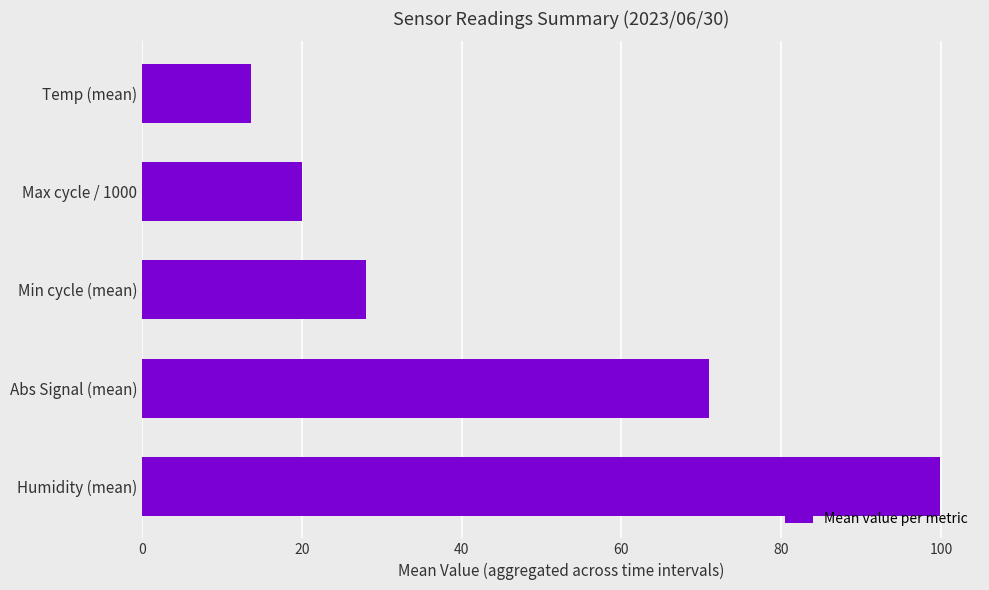

What is the average value?

46.5